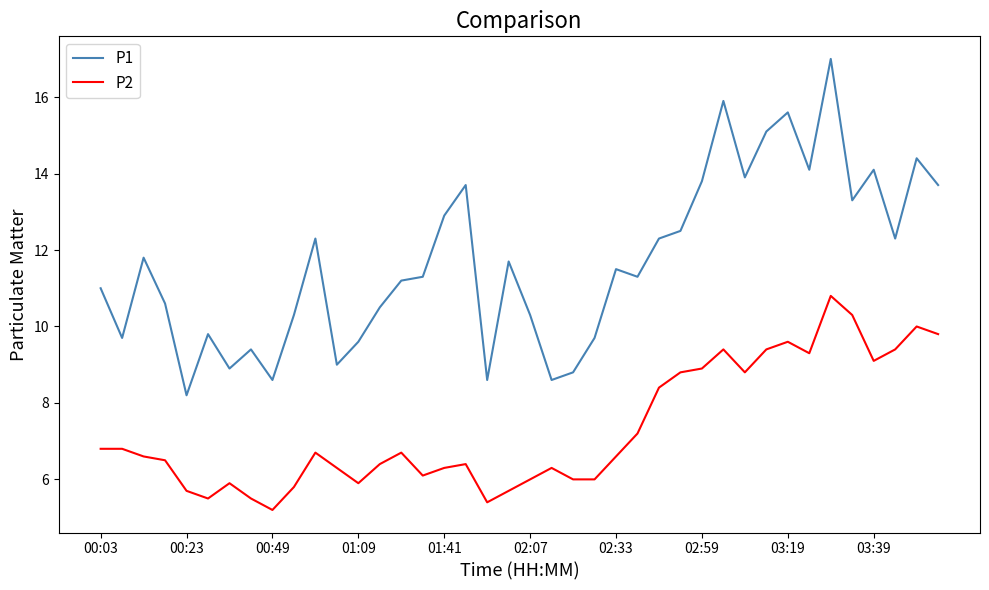

Count the number of categories in the chart.

40